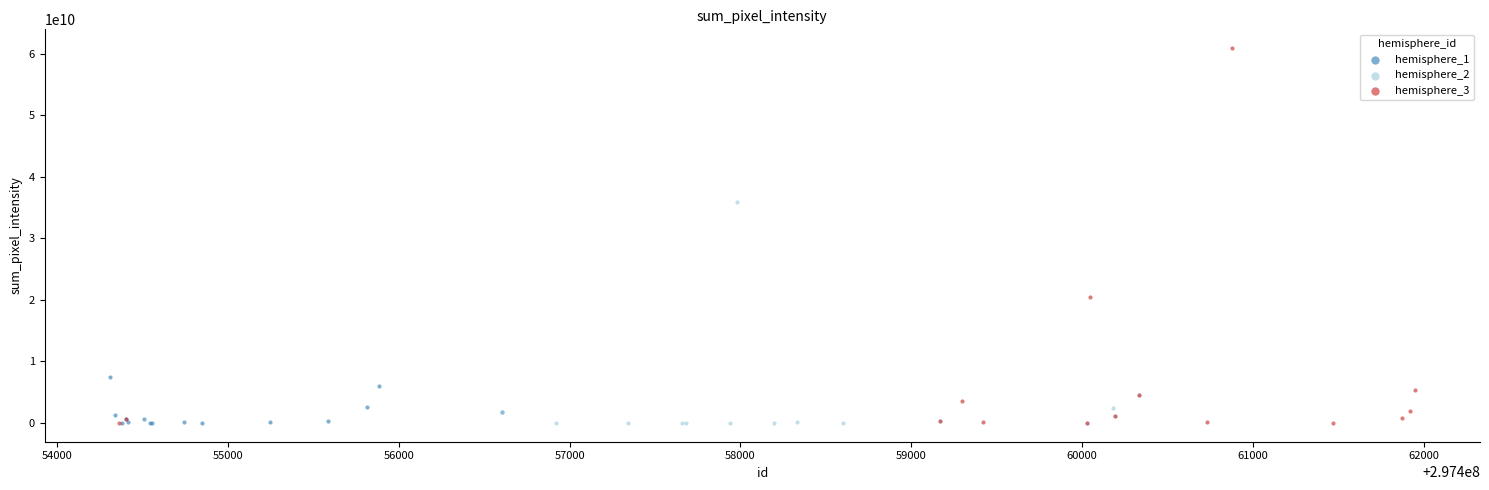

Which series contains the highest Y value?

hemisphere_3